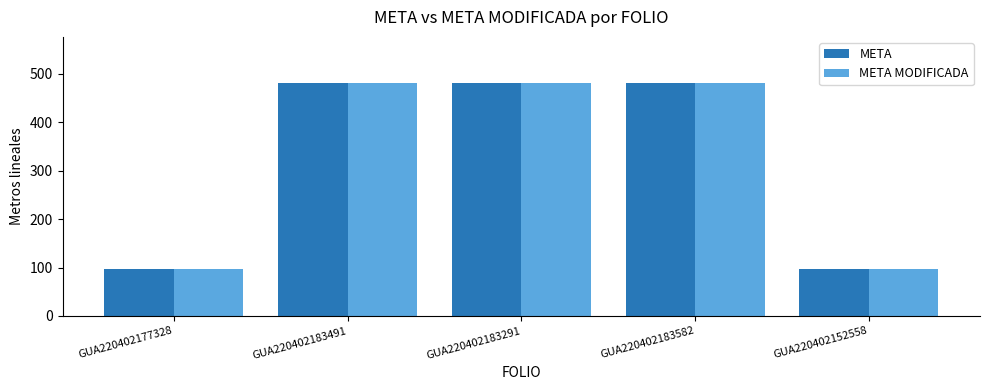

What is the approximate value of META MODIFICADA at GUA220402183491?

480.0